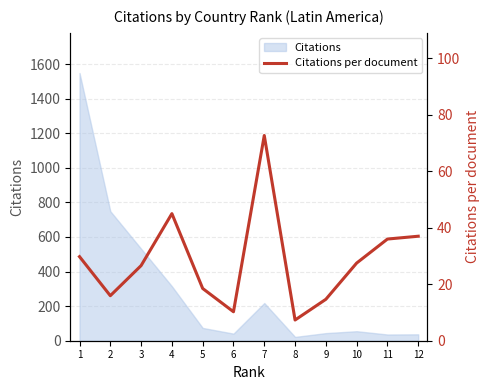

Where is the first local minimum?

2